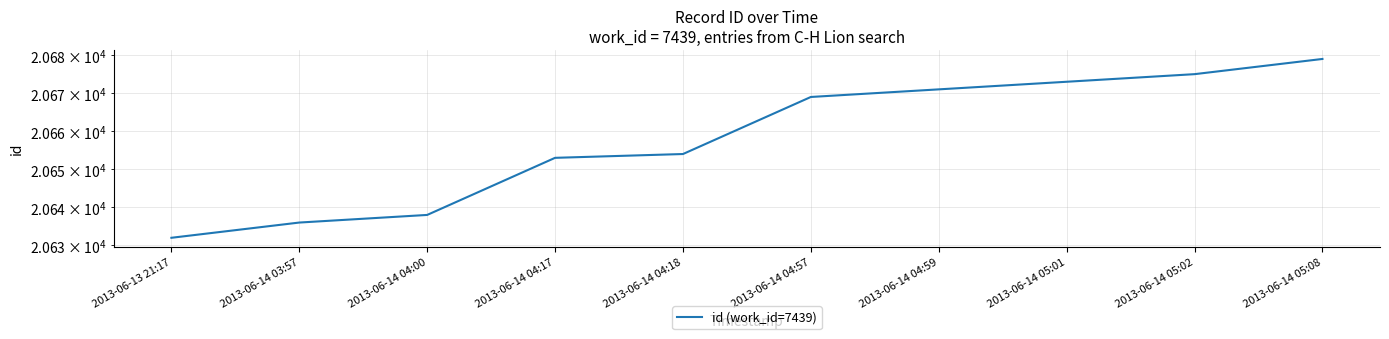

What is the difference between the maximum and second lowest values?

43